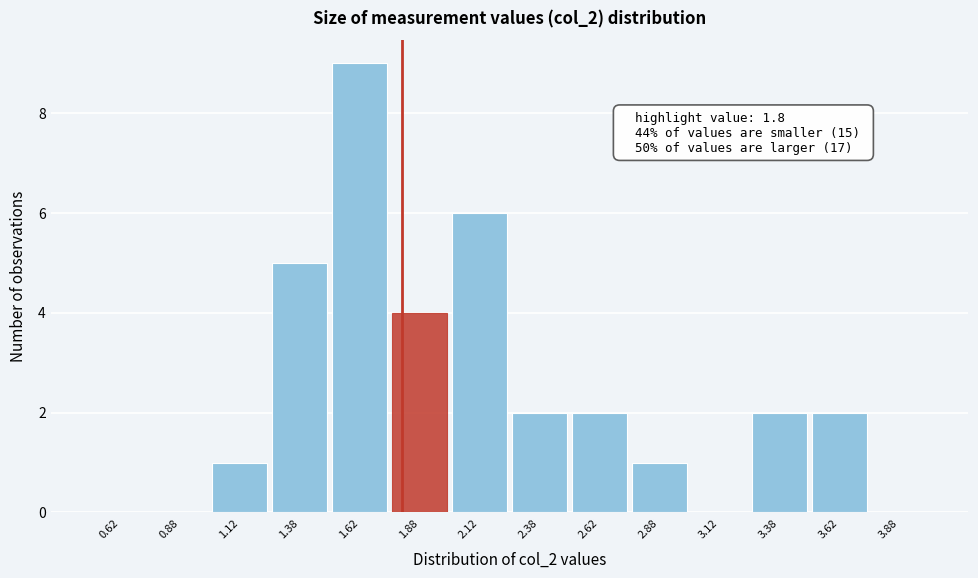

Over which range of the x-axis is the bar tallest?

1.50 to 1.75